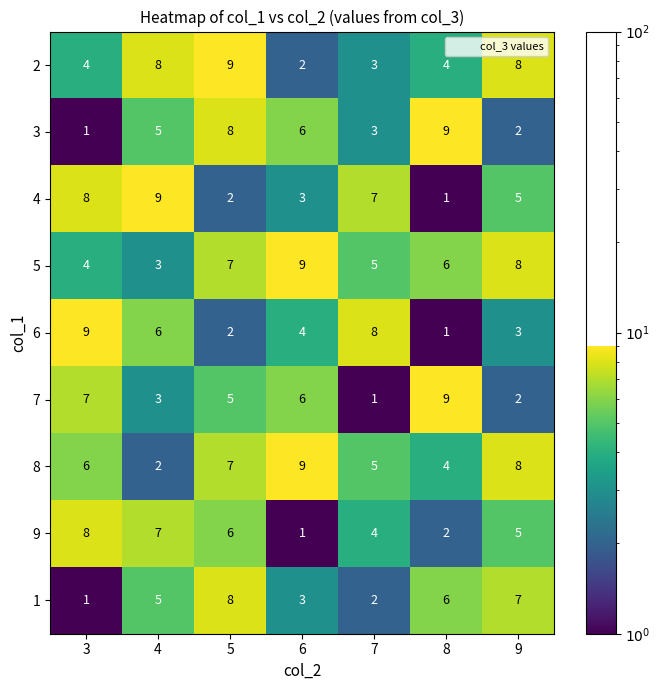

The value of 2 at 8 is 4. True or false?

True